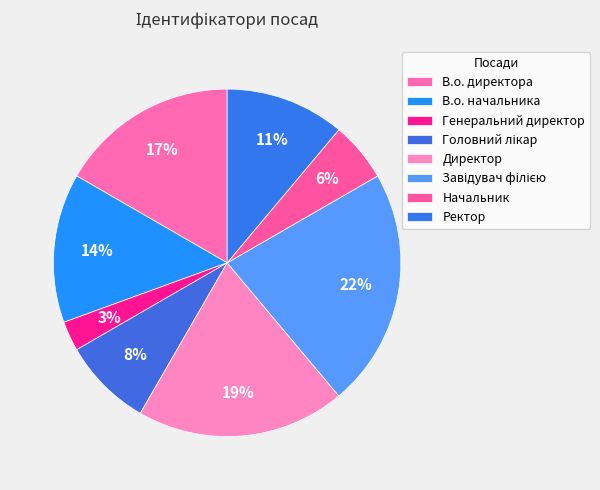

Which category has the biggest portion of the pie?

Завідувач філією